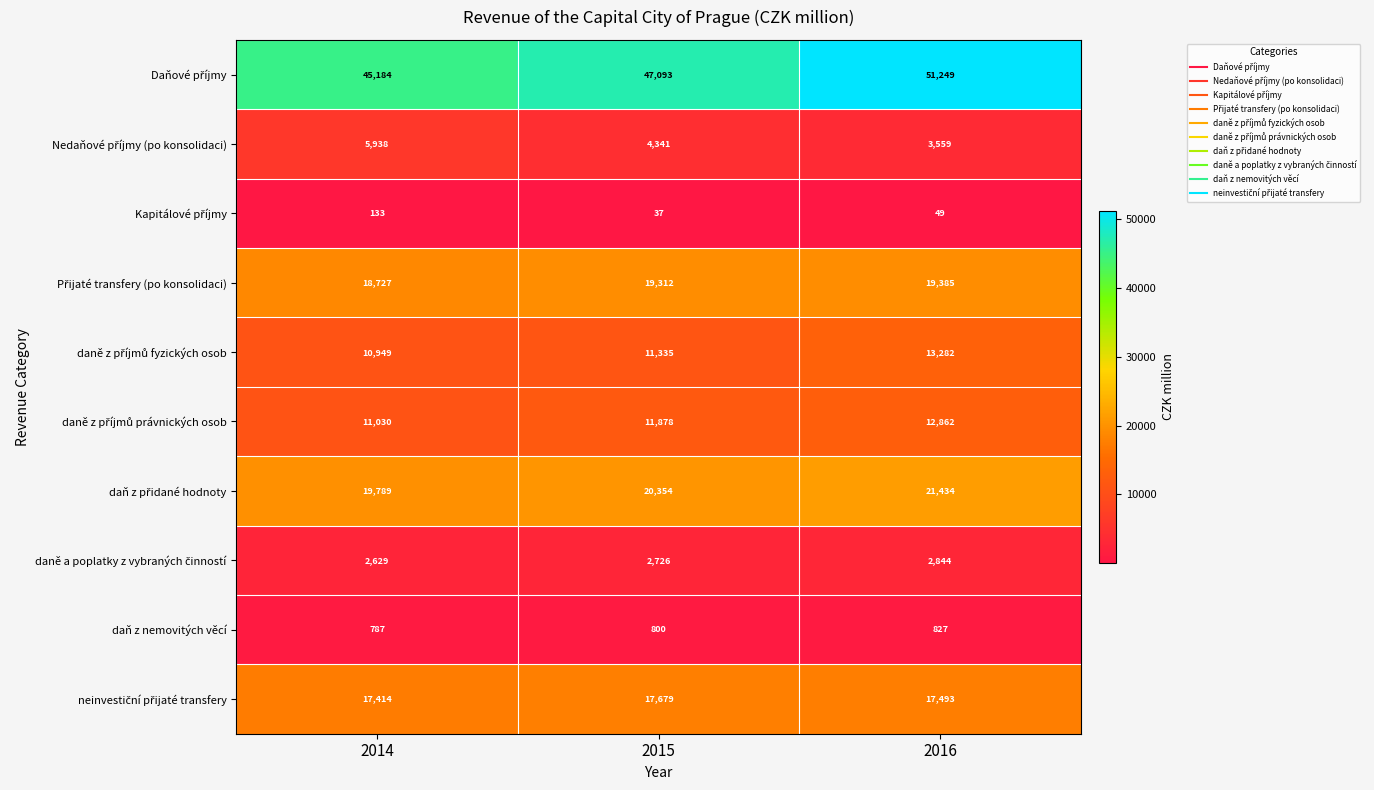

List the labels in order of daň z nemovitých věcí value, smallest first.

2014, 2015, 2016